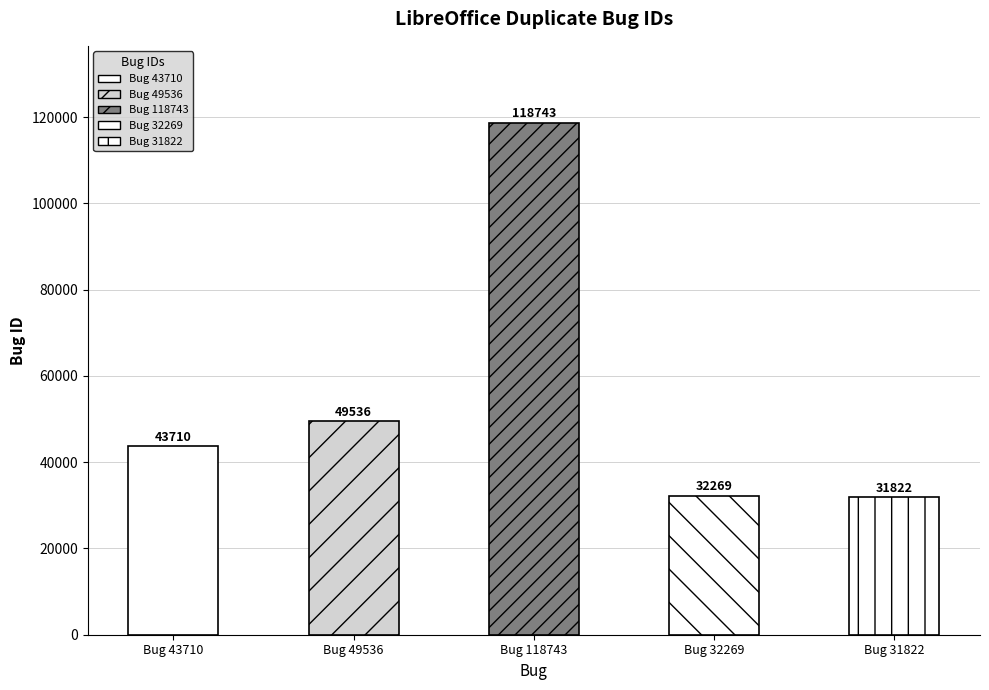

List the labels in order of value, smallest first.

Bug 31822, Bug 32269, Bug 43710, Bug 49536, Bug 118743